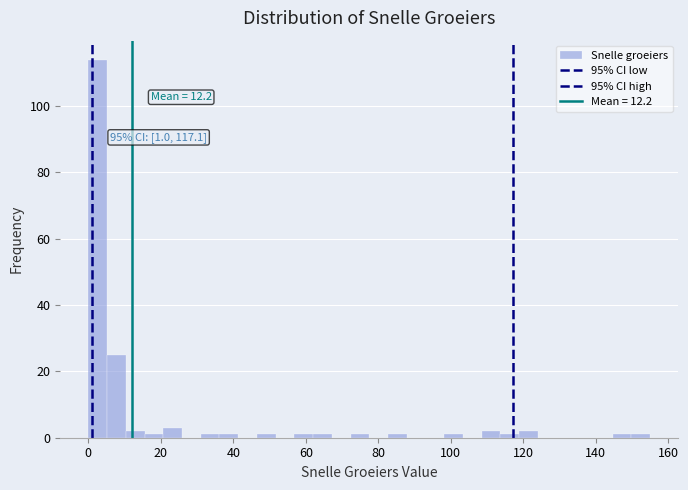

Around what value on the x-axis is the tallest bar? Give the approximate position of its centre, as read against the axis.

2